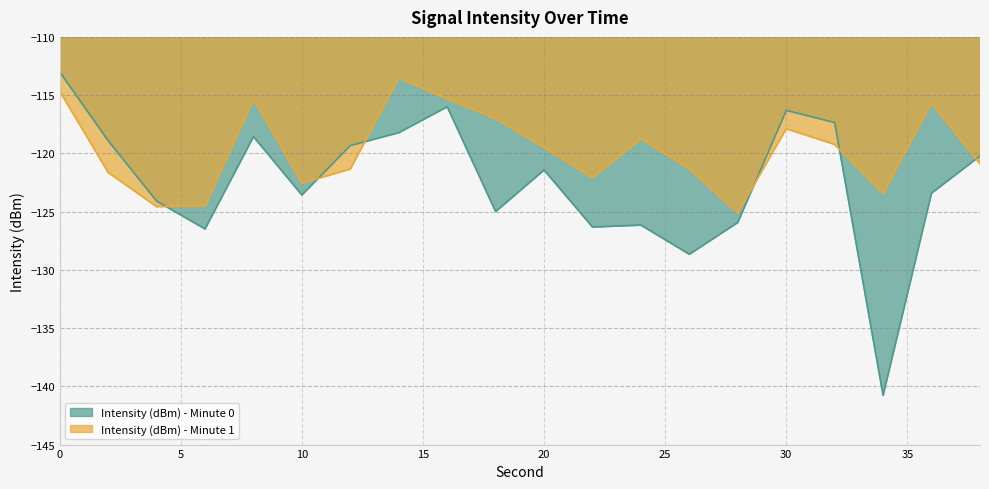

At which label does Intensity (dBm) - Minute 1 reach its peak?

14